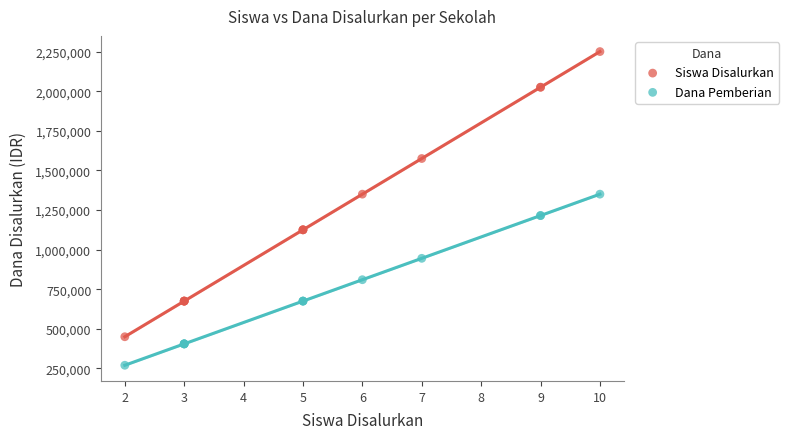

What are all the series names shown in the legend?

Siswa Disalurkan, Dana Pemberian